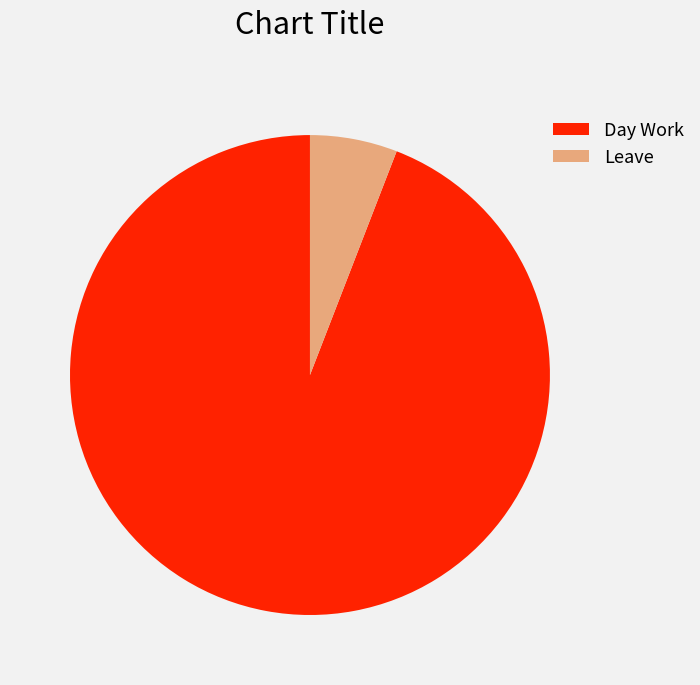

Approximately how many times larger is the value at Day Work compared to Leave?

16.0